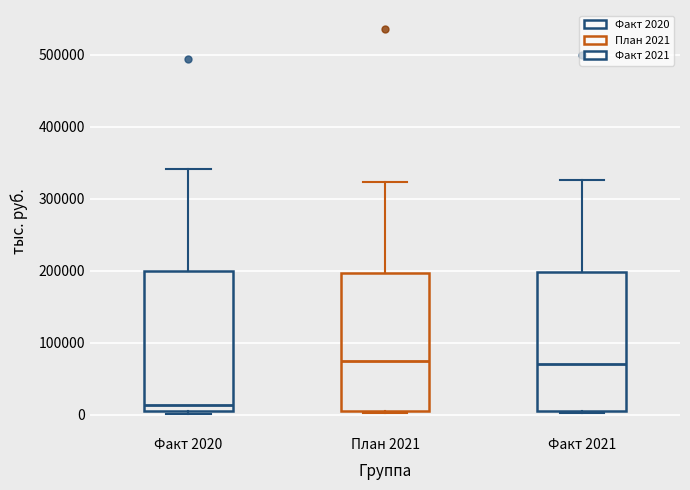

Reading left to right, read every box against the y-axis: the position of its median line, the range the box covers, and the ends of its whiskers. The values are not printed on the chart, so give them approximately, as read against the axis.

Факт 2020: median 10000 (just above the box's lower edge), box 10000 to 200000, whiskers 0 to 340000
План 2021: median 70000, box 10000 to 200000, whiskers 0 to 320000
Факт 2021: median 70000, box 10000 to 200000, whiskers 0 to 330000